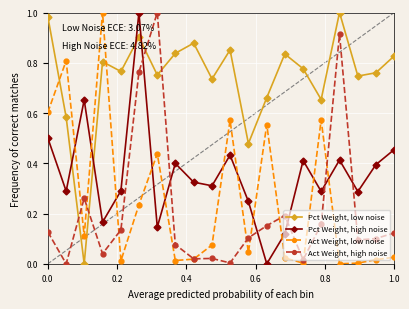

How many values in the Pct Weight, low noise series exceed 0?

19